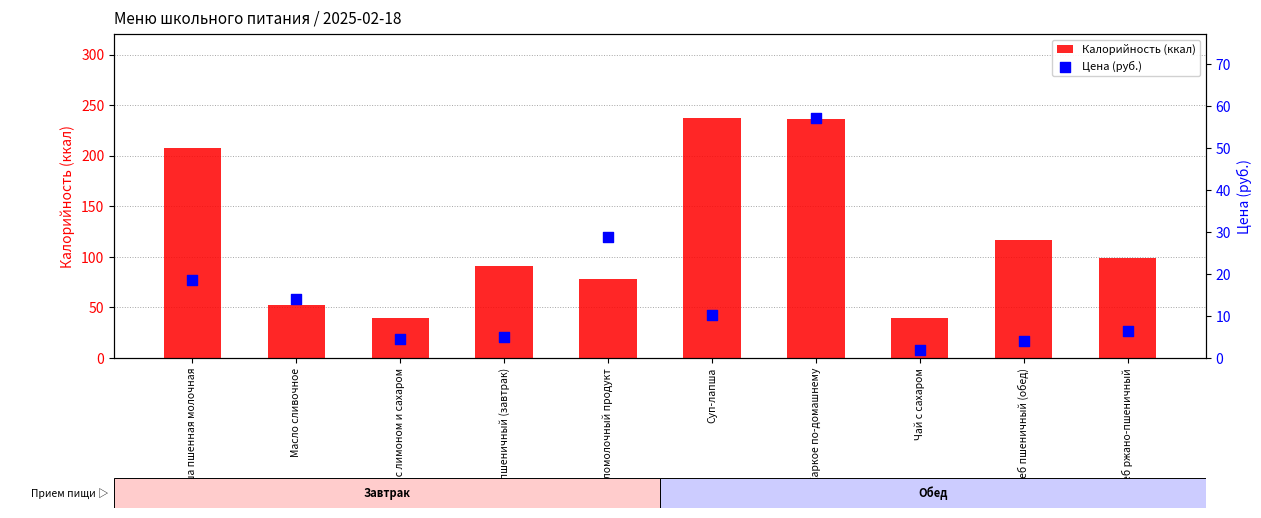

Which series has the largest total across all categories?

Калорийность (ккал)